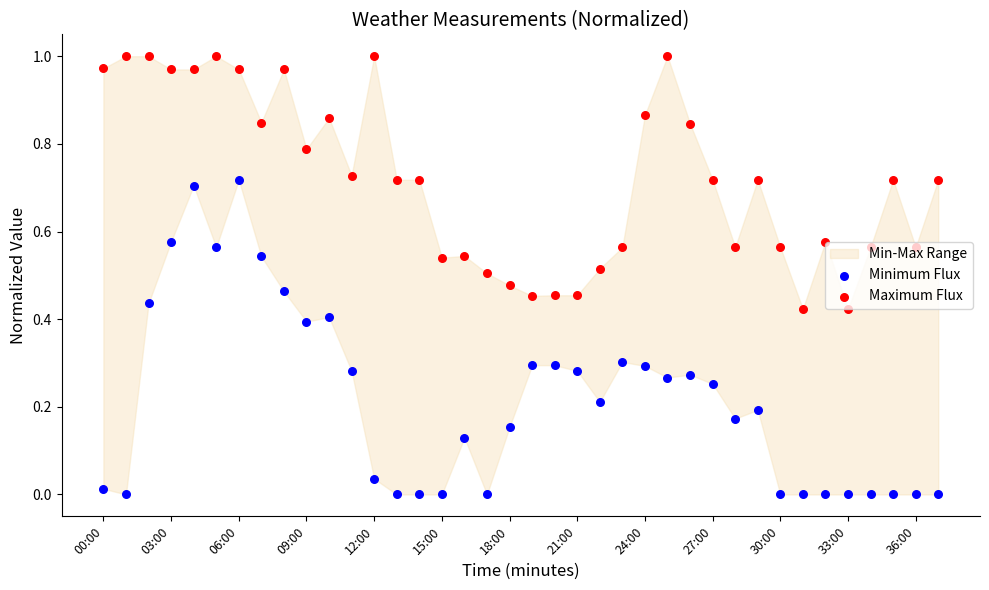

Is the value of Minimum Flux at 26 greater than the value of Maximum Flux at 18?

No